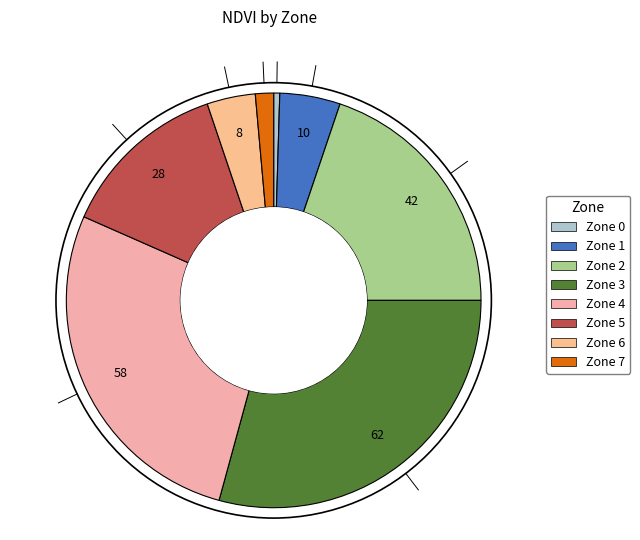

Combined, do Zone 3 and Zone 1 account for over 50%?

No